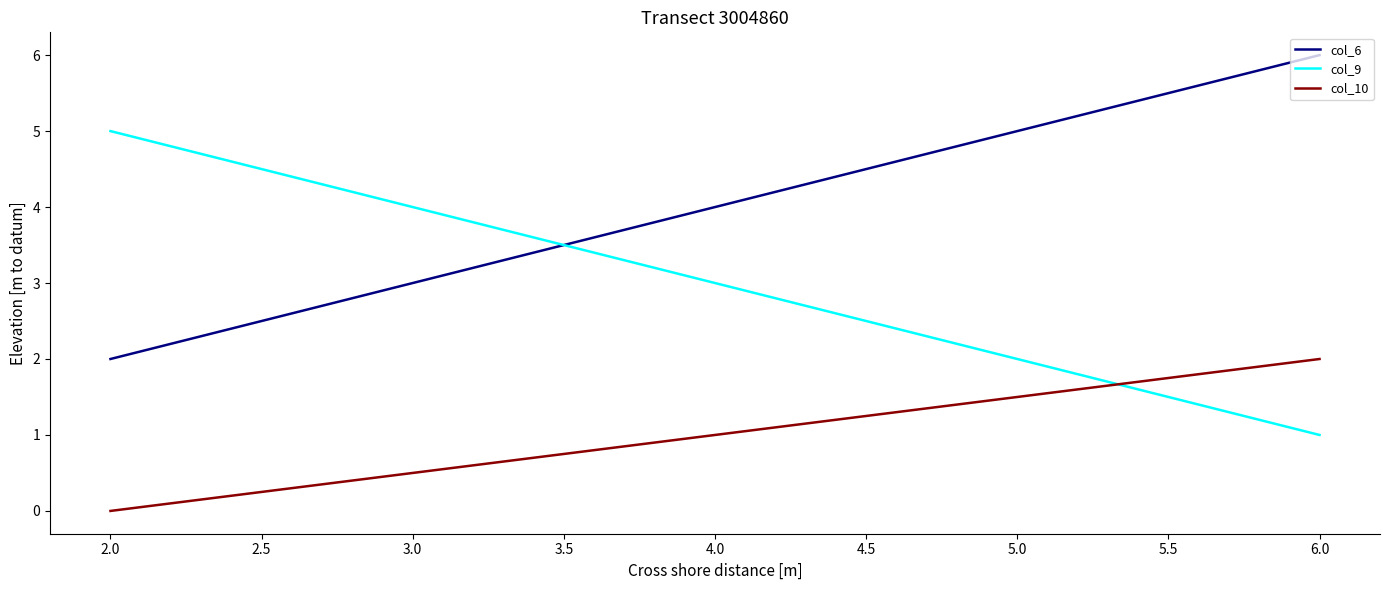

How many col_9 values are between 1 and 5?

3